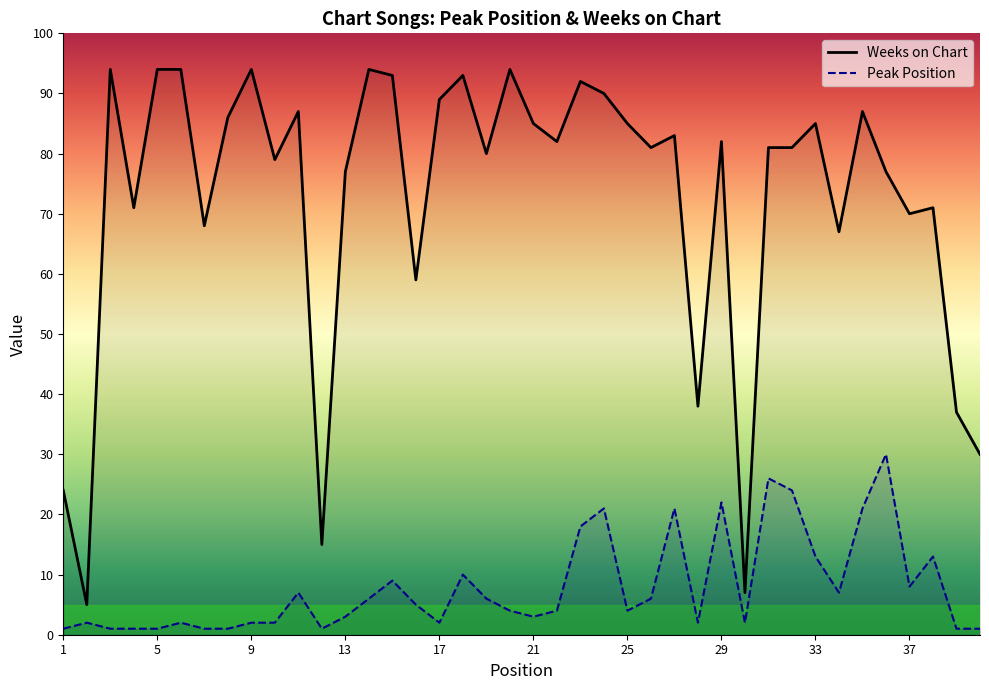

What is the sum of all Weeks on Chart values?

2901